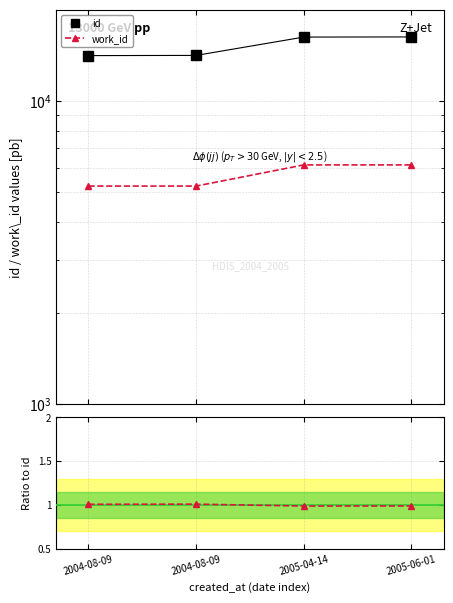

Reading left to right, extract all data points from this chart.

id: 14137.0	14159.0	16274.0	16292.0
work_id: 5248.0	5248.0	6163.0	6163.0
work_id ratio: 1.0	1.0	1.0	1.0